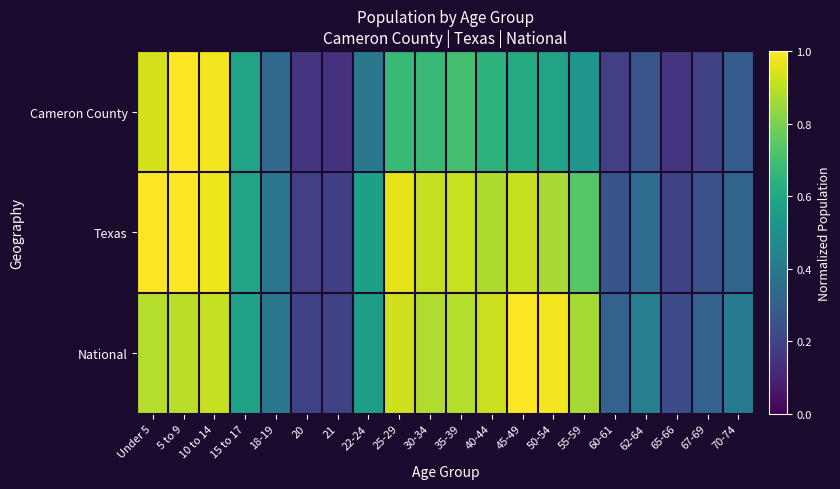

Which series has the largest total across all categories?

National